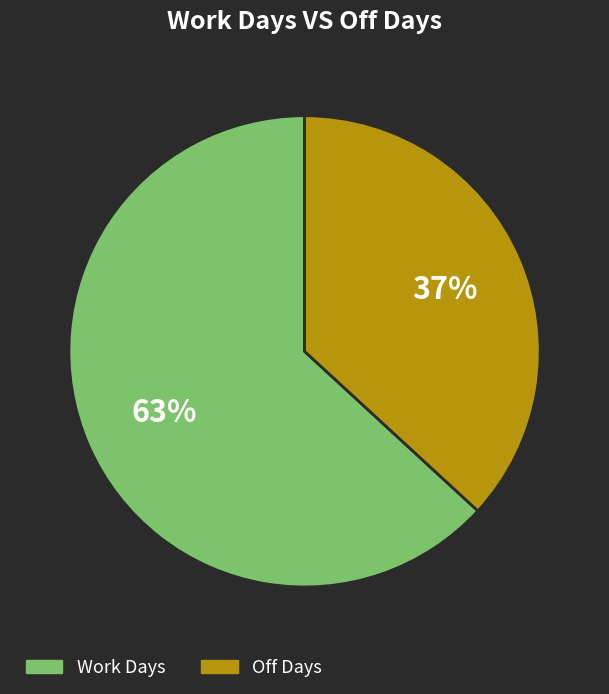

Does any single category account for the majority?

Yes